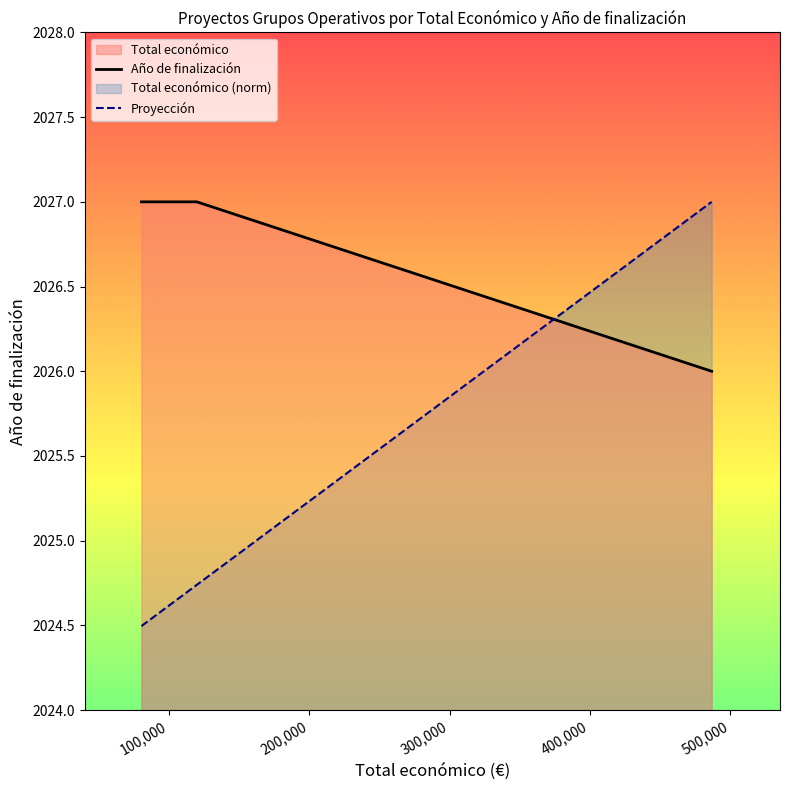

Rank the series by their average value, from highest to lowest.

Año de finalización, Proyección